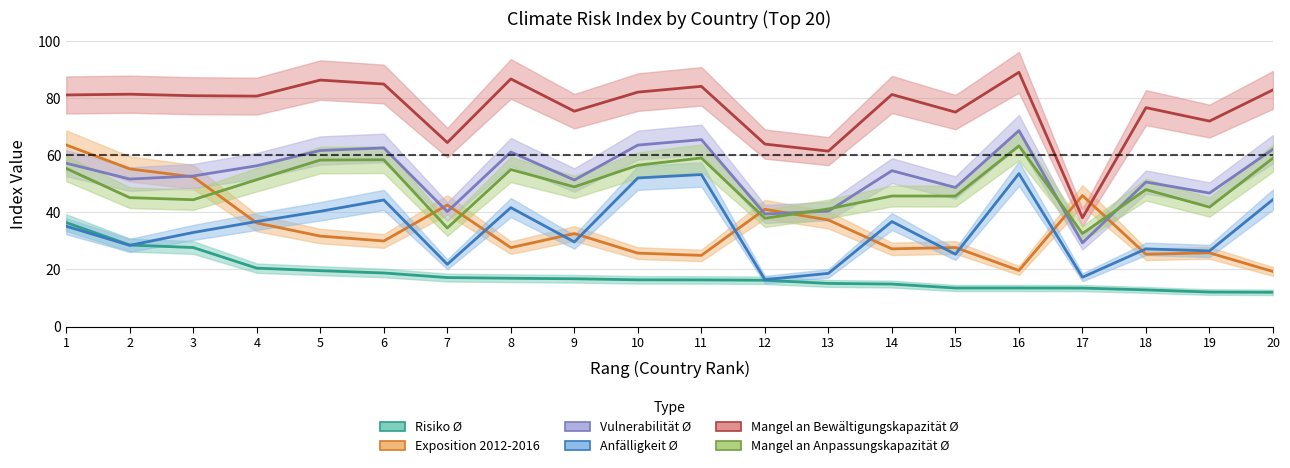

What is the difference between the maximum and second lowest values in the Mangel an Bewältigungskapazität Ø series?

27.6